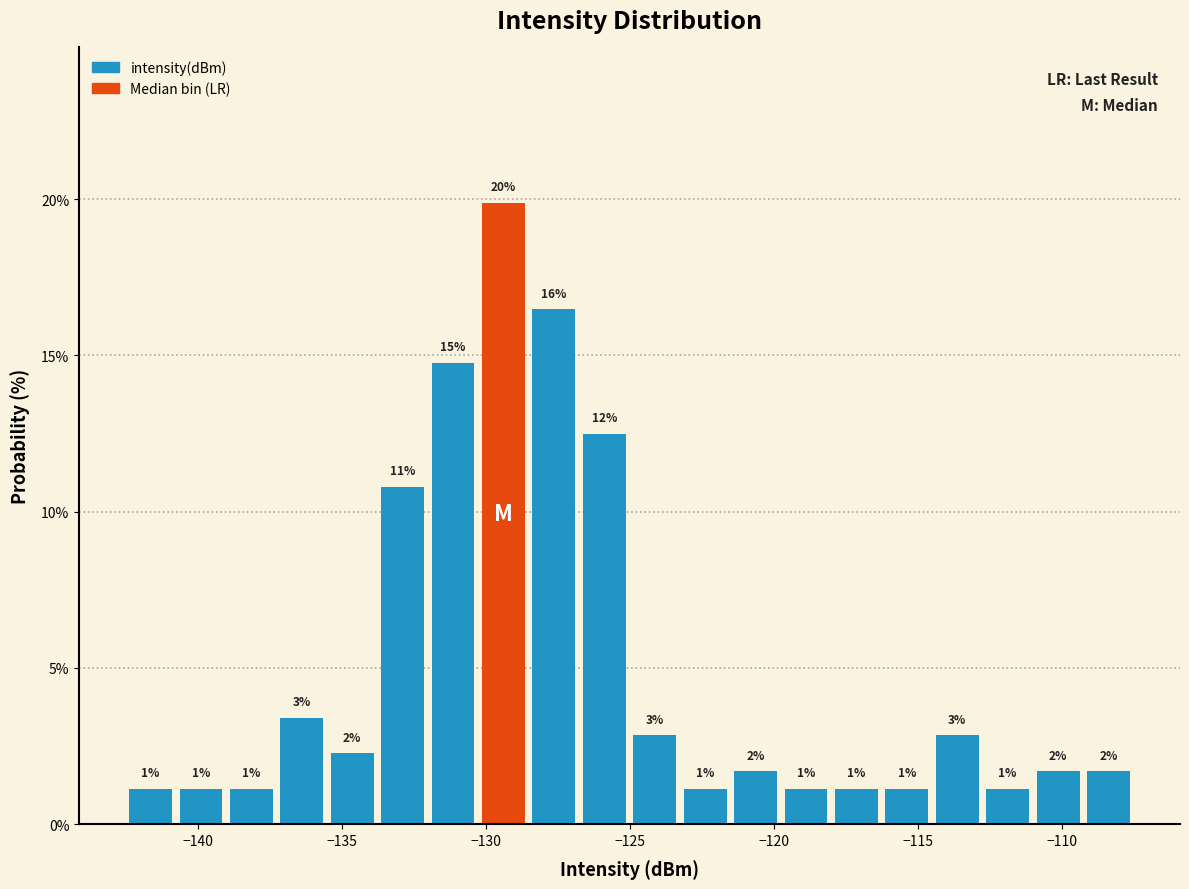

Read against the x-axis, roughly where is the centre of the tallest bar?

-129.5